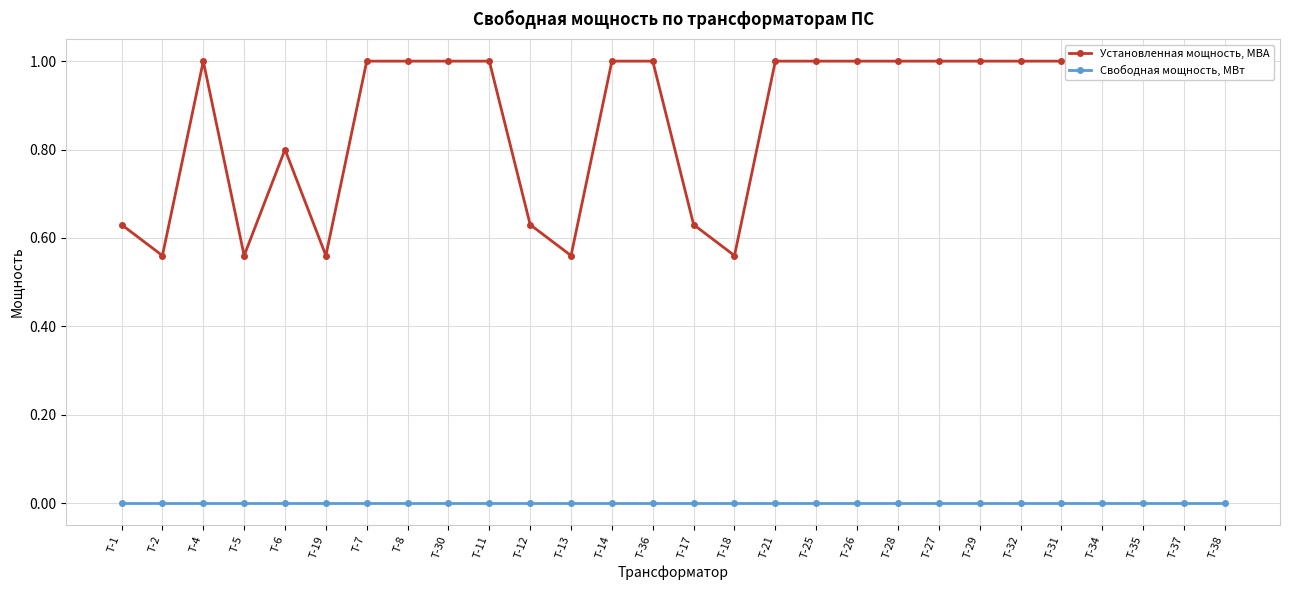

Reading right to left, extract all data points from this chart.

Установленная мощность, МВА: 1.0	1.0	1.0	1.0	1.0	1.0	1.0	1.0	1.0	1.0	1.0	1.0	0.6	0.6	1.0	1.0	0.6	0.6	1.0	1.0	1.0	1.0	0.6	0.8	0.6	1.0	0.6	0.6
Свободная мощность, МВт: 0.0	0.0	0.0	0.0	0.0	0.0	0.0	0.0	0.0	0.0	0.0	0.0	0.0	0.0	0.0	0.0	0.0	0.0	0.0	0.0	0.0	0.0	0.0	0.0	0.0	0.0	0.0	0.0